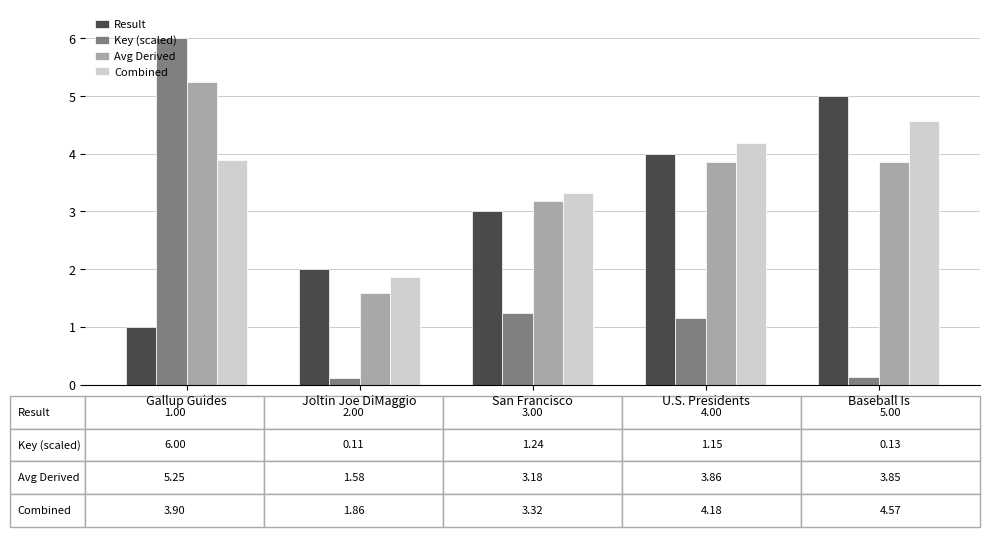

Which series has the largest range (max minus min)?

Key (scaled)